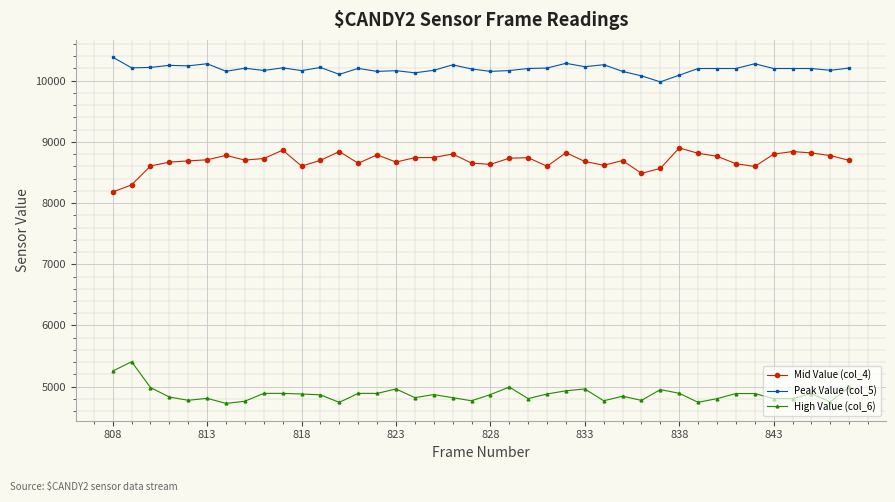

What is the difference between the maximum and minimum values in the Mid Value (col_4) series?

720